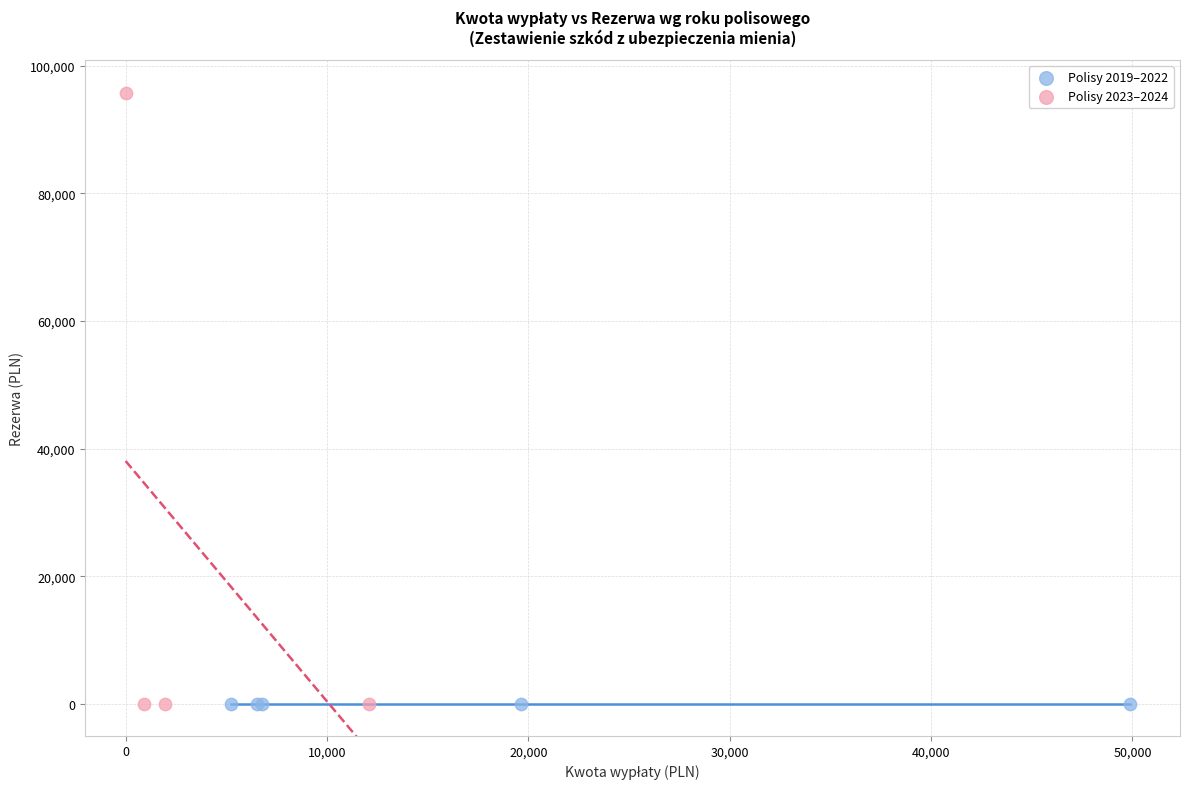

Which series reaches the maximum Y coordinate?

Polisy 2023–2024